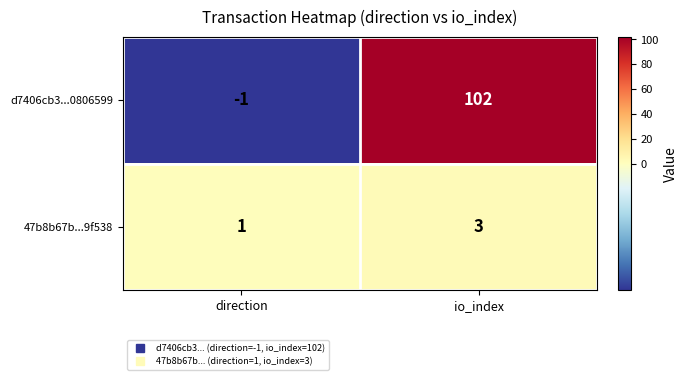

Between direction and io_index, which series saw the biggest shift?

d7406cb3...0806599